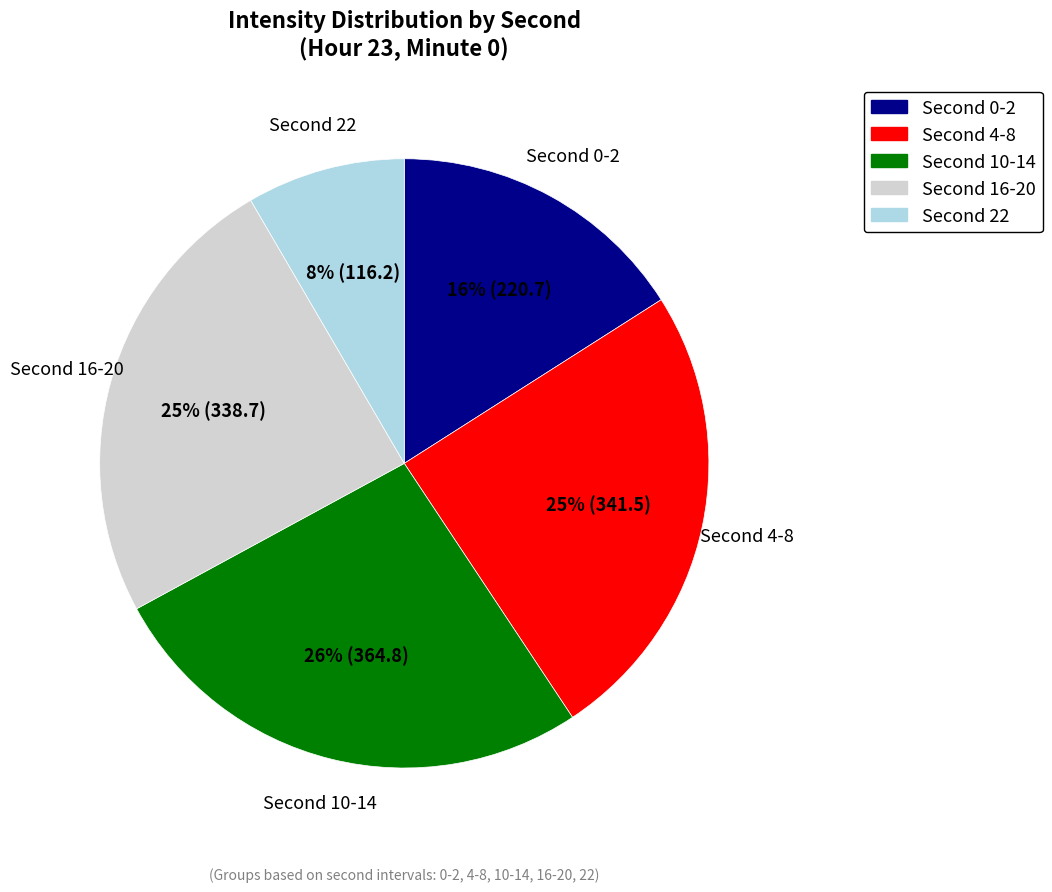

How many segments does this pie chart have?

5